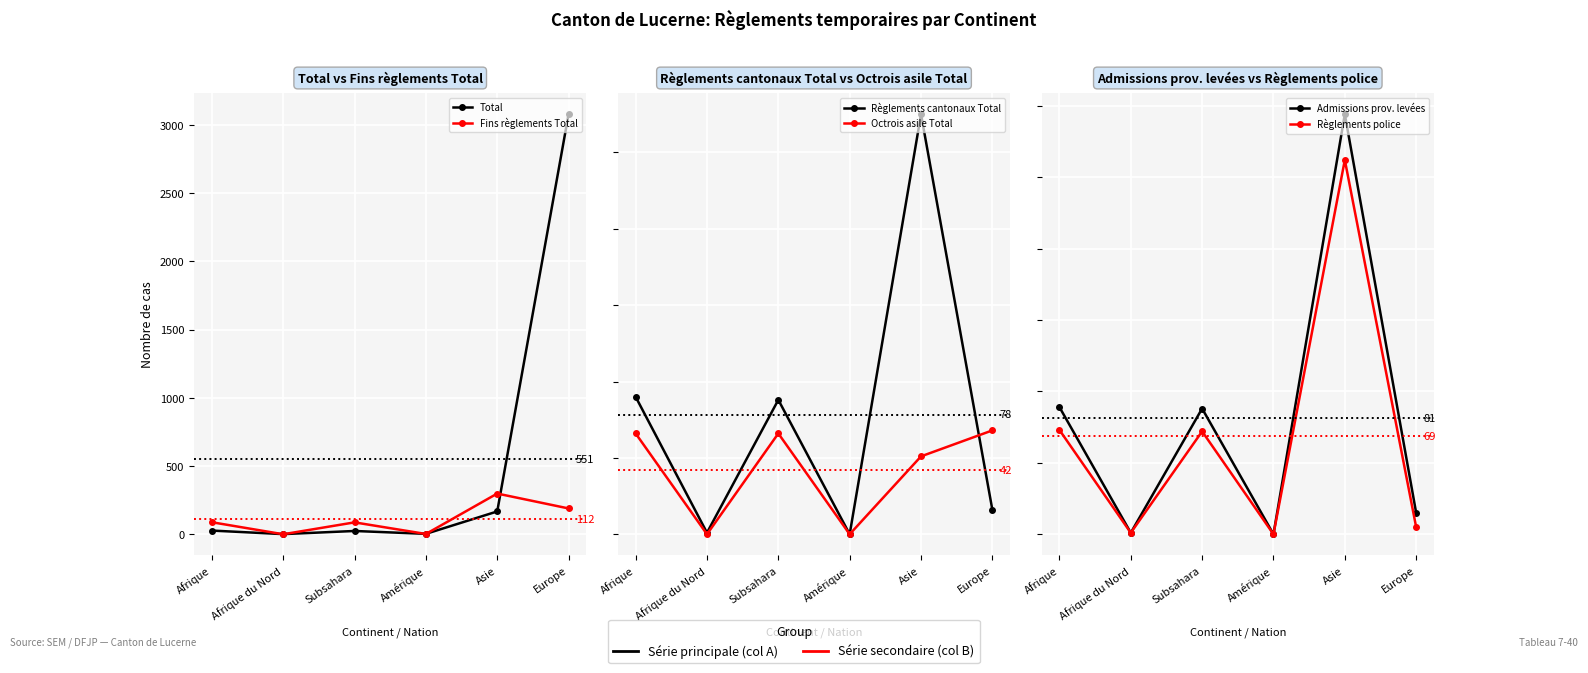

Is the value of Fins règlements Total at Afrique greater than the value of Admissions prov. levées at Afrique?

No